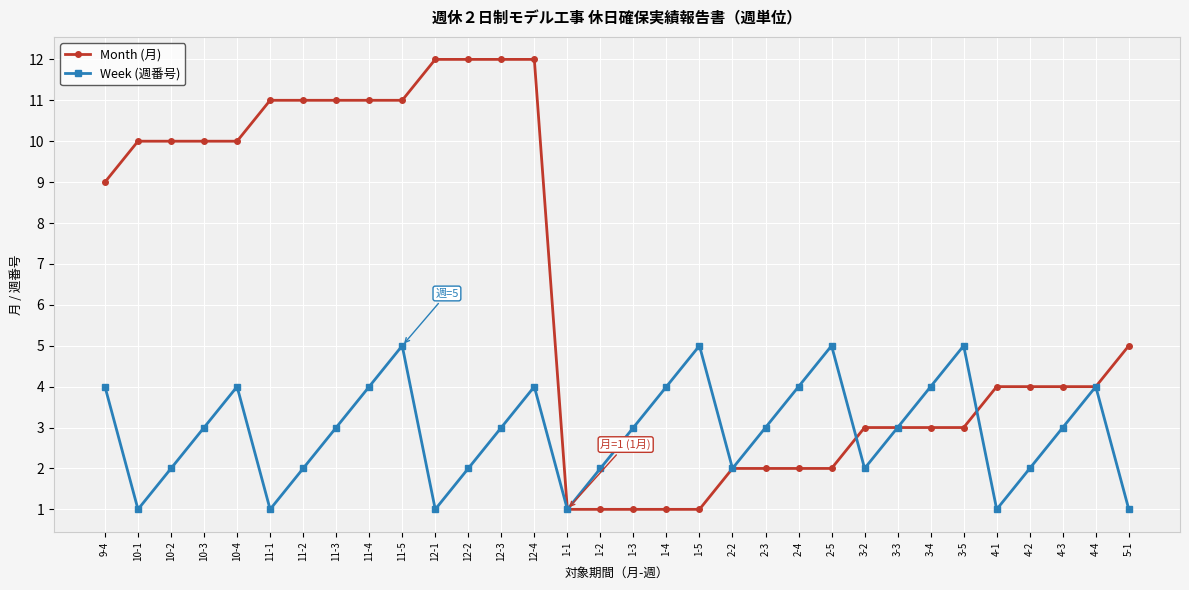

Which series ends up on top after the final intersection of Week (週番号) and Month (月)?

Month (月)